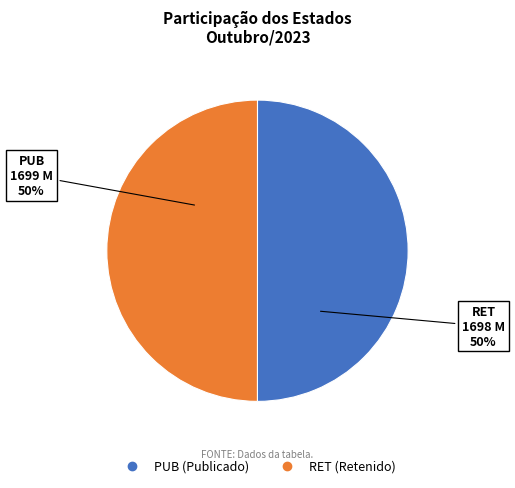

Is it true that PUB is 42% of the pie?

False